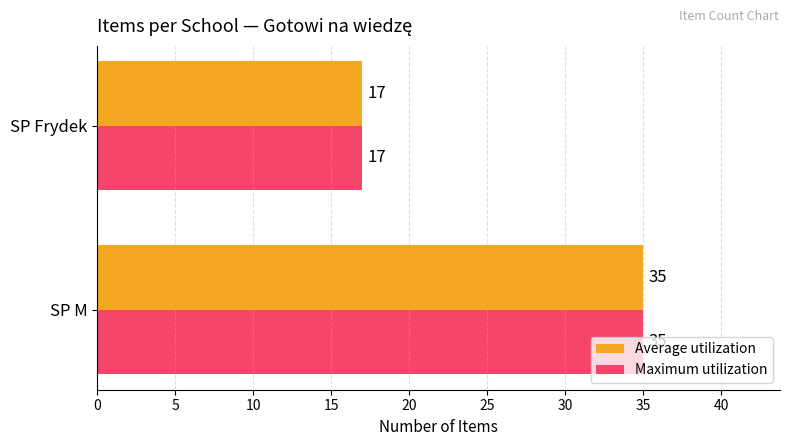

What is the highest value of the Average utilization series?

35